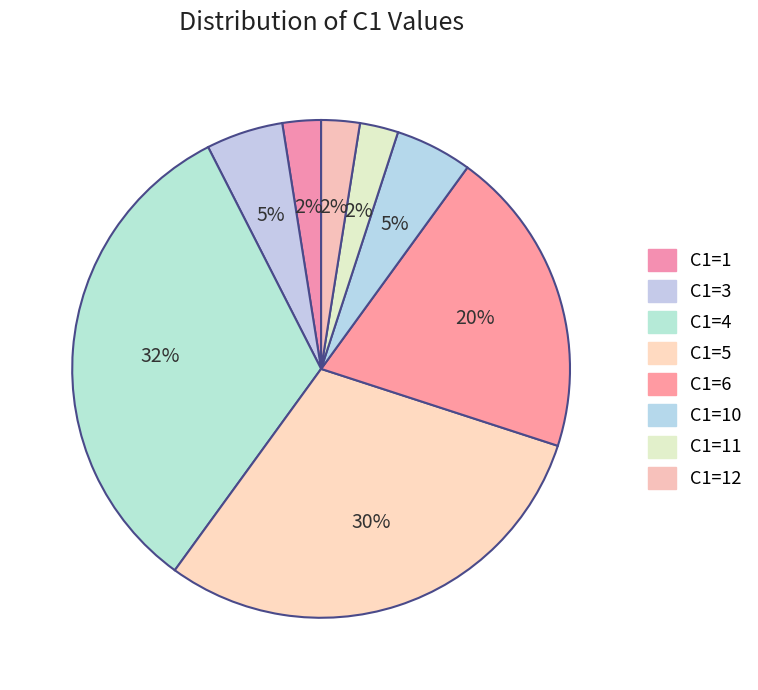

How many slices are in this pie chart?

8